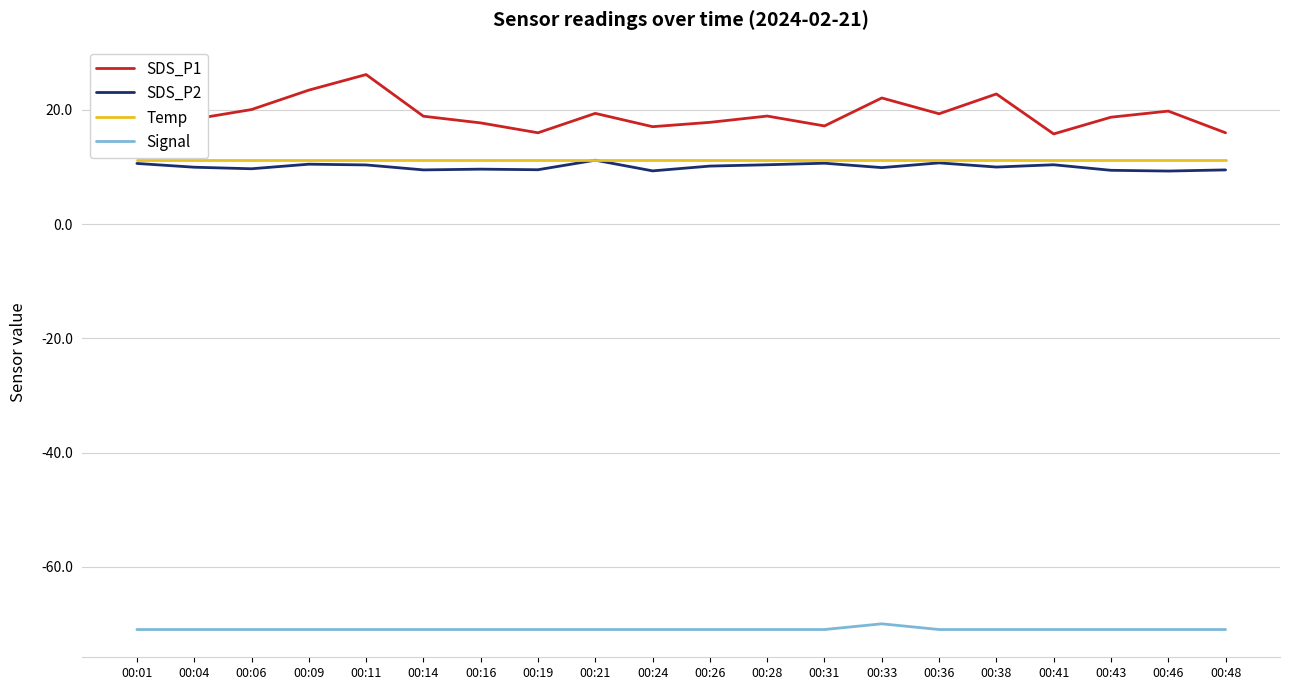

True or false: Signal and SDS_P2 intersect in this chart.

False